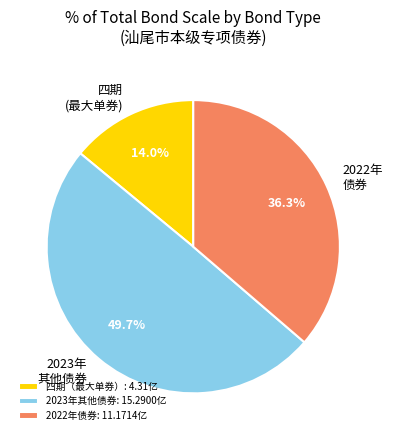

Does 2022年 债券 represent more than half of the total?

No